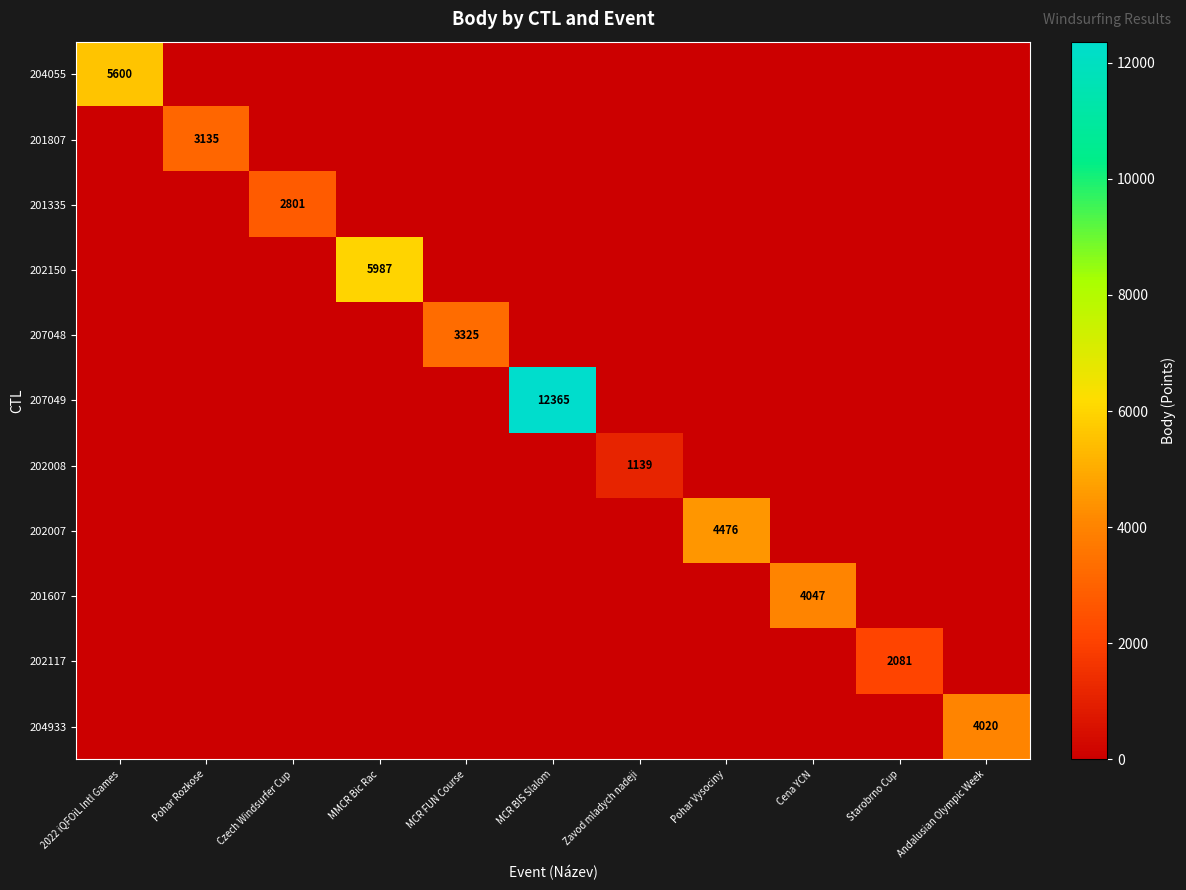

The value of 202150 at MMCR Bic Rac is 9831. True or false?

False